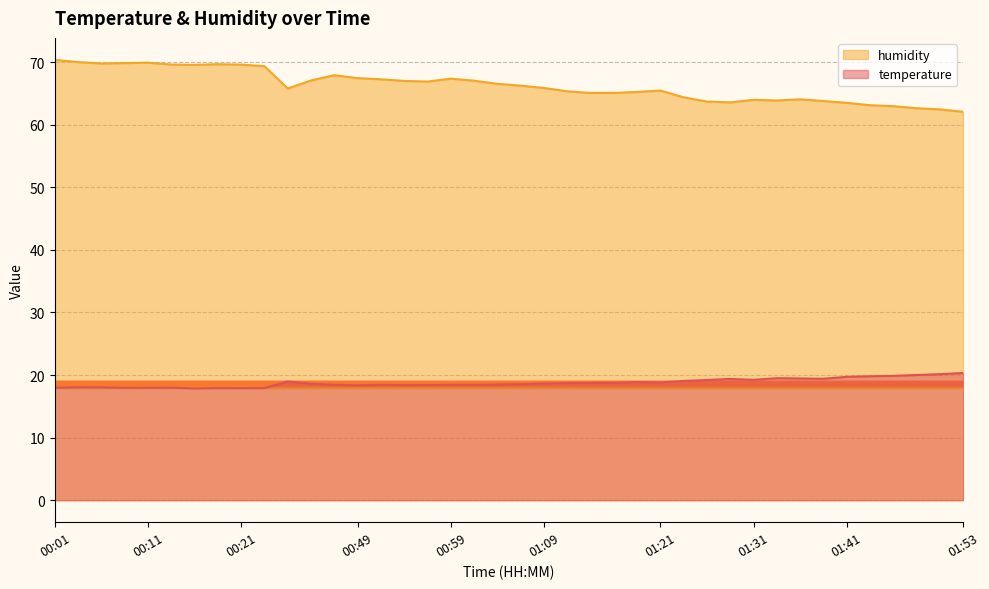

Reading left to right, extract all data points from this chart.

temperature: 00:01=18.0	00:03=18.1	00:06=18.1	00:08=18.0	00:11=18.0	00:13=18.0	00:16=17.9	00:18=17.9	00:21=17.9	00:23=17.9	00:42=19.0	00:44=18.6	00:47=18.4	00:49=18.4	00:52=18.4	00:54=18.4	00:57=18.4	00:59=18.4	01:02=18.4	01:04=18.5	01:07=18.5	01:09=18.6	01:11=18.7	01:14=18.8	01:16=18.8	01:19=18.9	01:21=18.8	01:24=19.1	01:26=19.2	01:29=19.4	01:31=19.2	01:34=19.5	01:36=19.5	01:39=19.4	01:41=19.7	01:44=19.8	01:46=19.9	01:49=20.0	01:51=20.1	01:53=20.3
humidity: 00:01=70.4	00:03=70.0	00:06=69.8	00:08=69.9	00:11=69.9	00:13=69.6	00:16=69.6	00:18=69.7	00:21=69.6	00:23=69.4	00:42=65.8	00:44=67.1	00:47=67.9	00:49=67.5	00:52=67.3	00:54=67.0	00:57=66.9	00:59=67.4	01:02=67.0	01:04=66.5	01:07=66.2	01:09=65.9	01:11=65.3	01:14=65.1	01:16=65.1	01:19=65.2	01:21=65.5	01:24=64.4	01:26=63.7	01:29=63.6	01:31=64.0	01:34=63.9	01:36=64.1	01:39=63.8	01:41=63.5	01:44=63.1	01:46=63.0	01:49=62.6	01:51=62.5	01:53=62.1